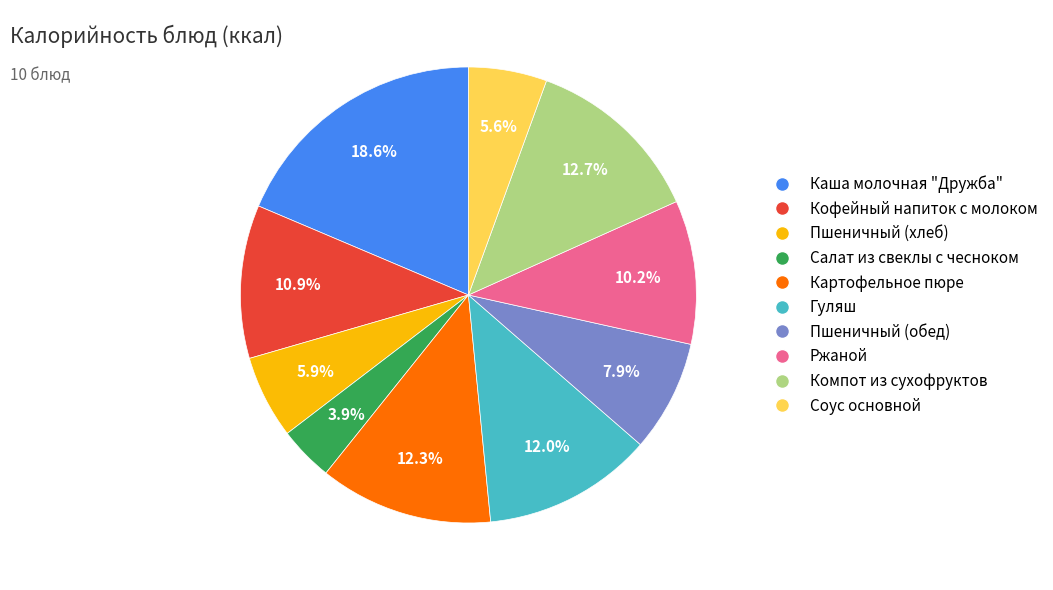

Combined, what portion of the pie is Пшеничный (хлеб) and Картофельное пюре?

18.2%